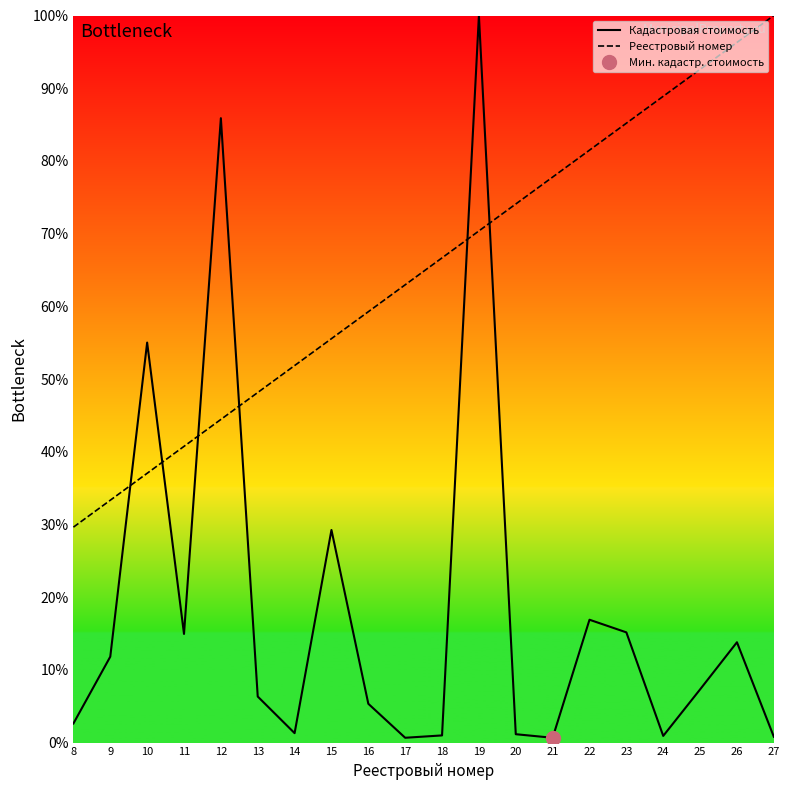

What is the sum of all Реестровый номер values?

1296.3